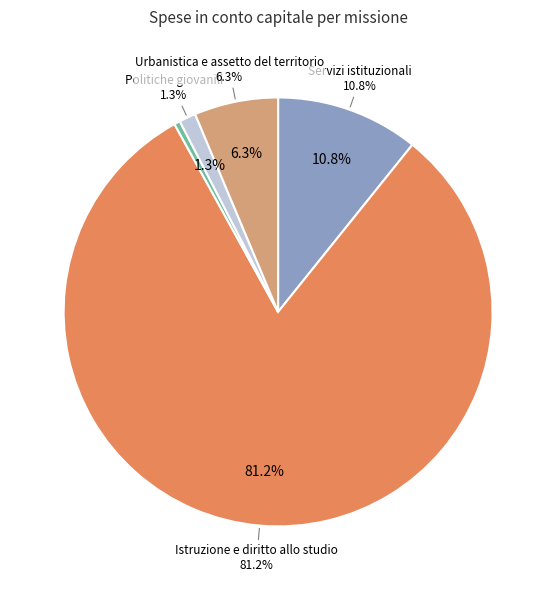

To the nearest percent, what is the difference between the Istruzione e diritto allo studio and Urbanistica e assetto del territorio slice percentages?

75%